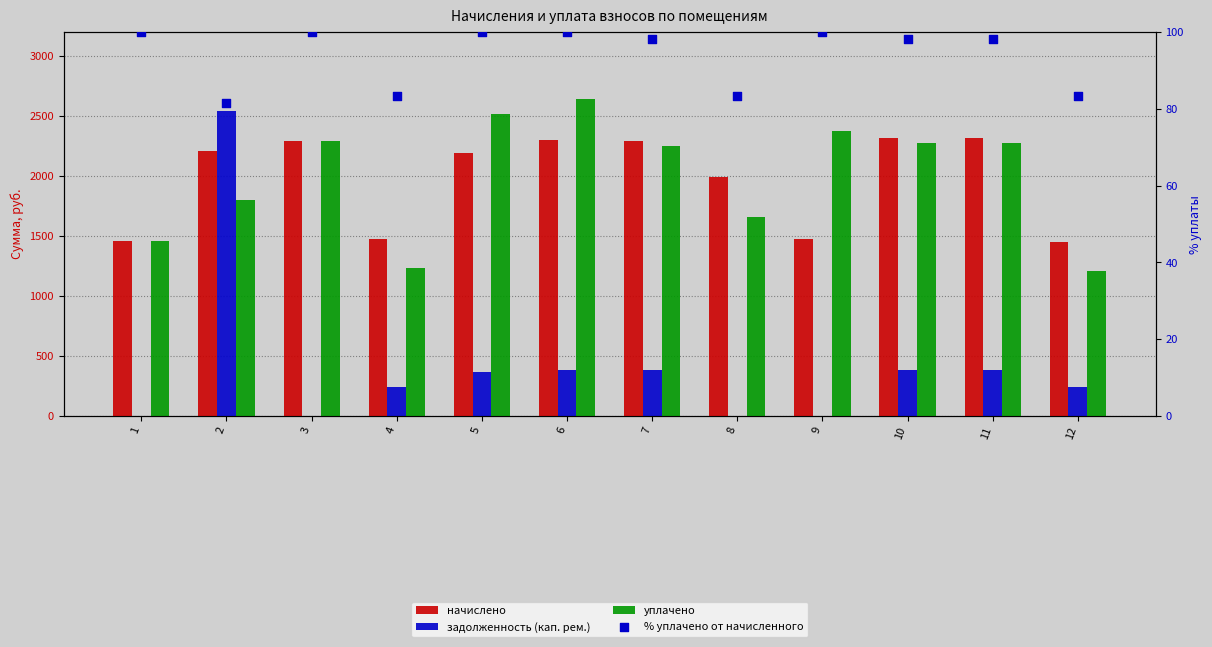

At which category is the sum across all series the highest?

2